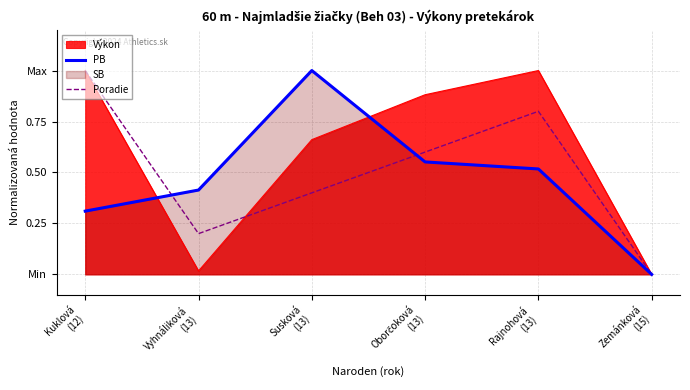

At which category does Poradie reach its first local peak?

Rajnohová
(13)